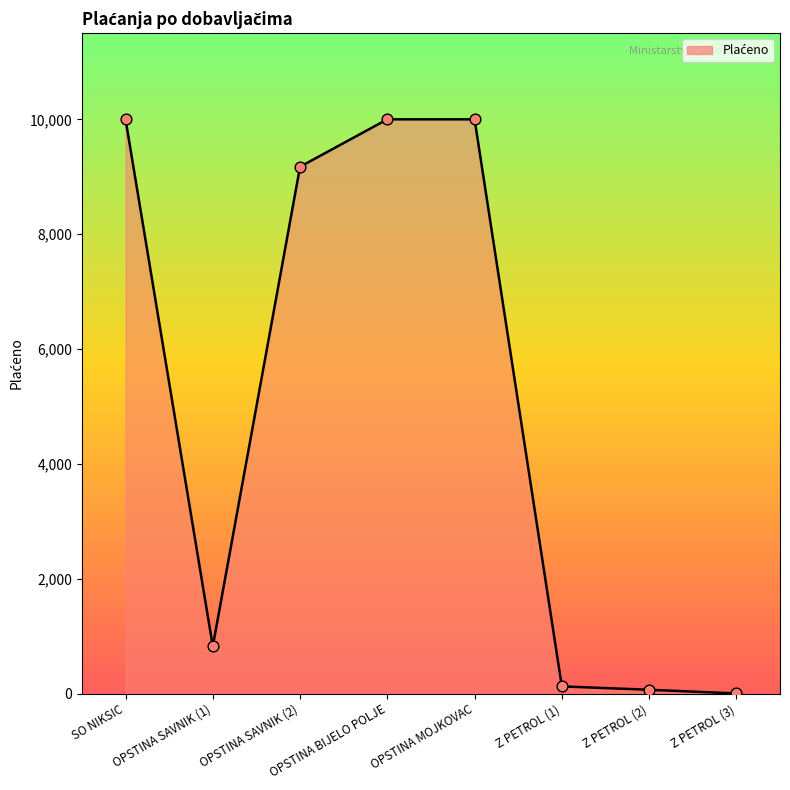

What is the change in value from OPSTINA SAVNIK (1) to Z PETROL (1)?

-698.2